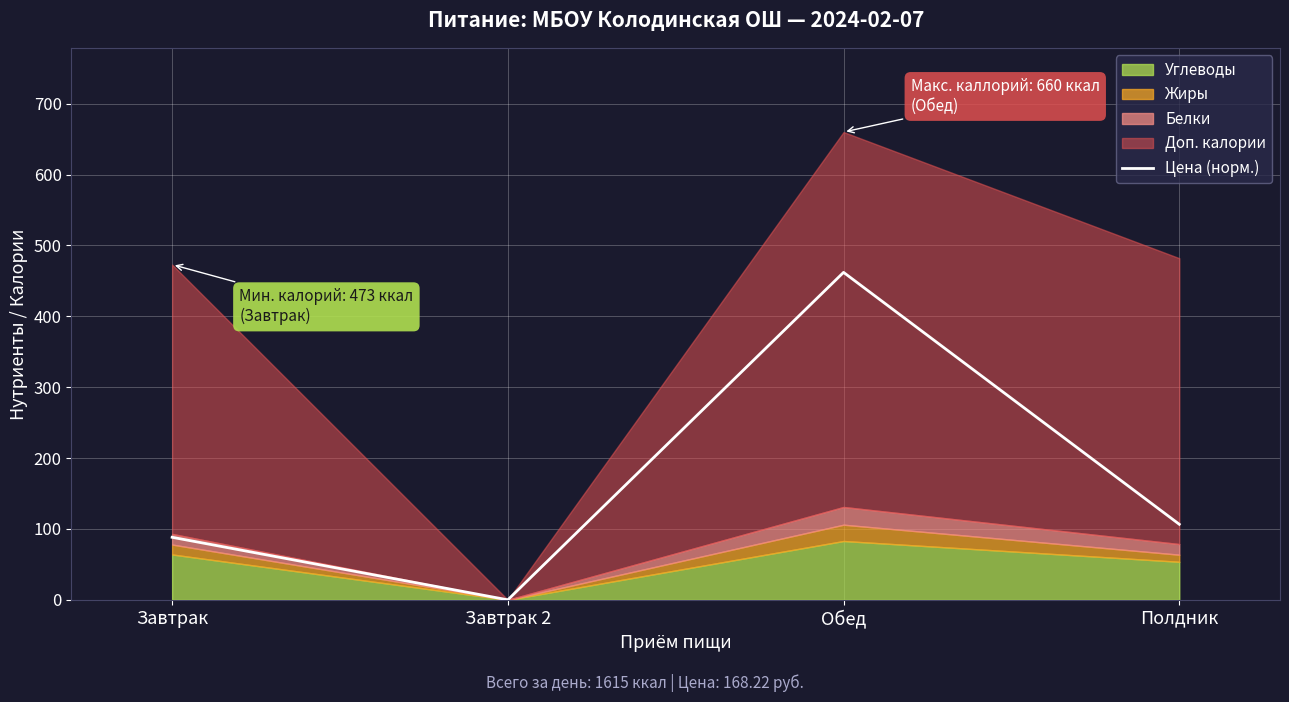

Reading left to right, list all the values displayed in this chart.

Завтрак=88.2	Завтрак 2=0.0	Обед=462.0	Полдник=106.6